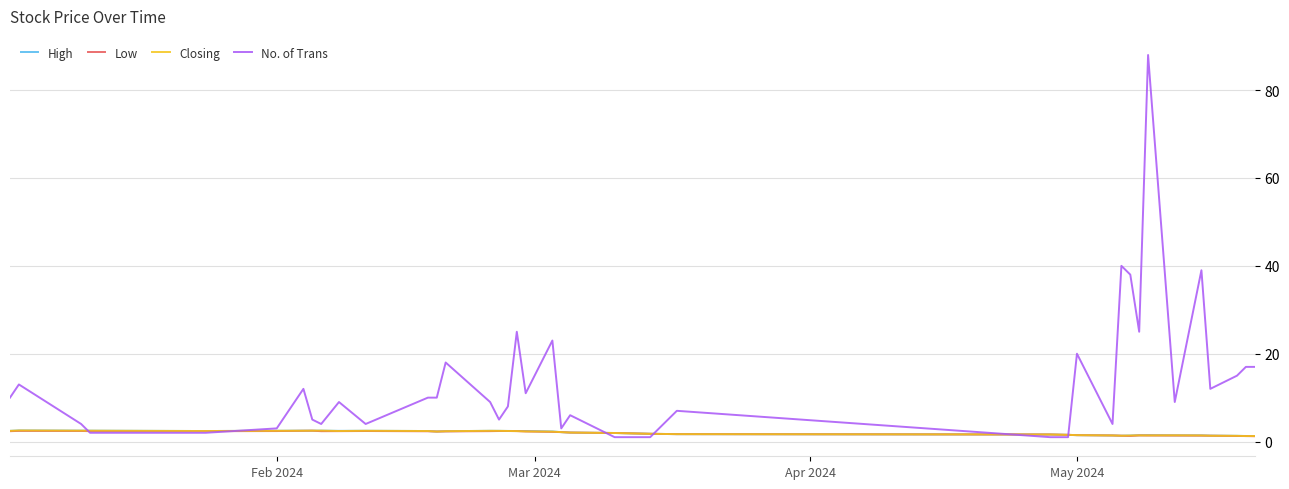

Does the chart display data point markers on the line(s)?

No